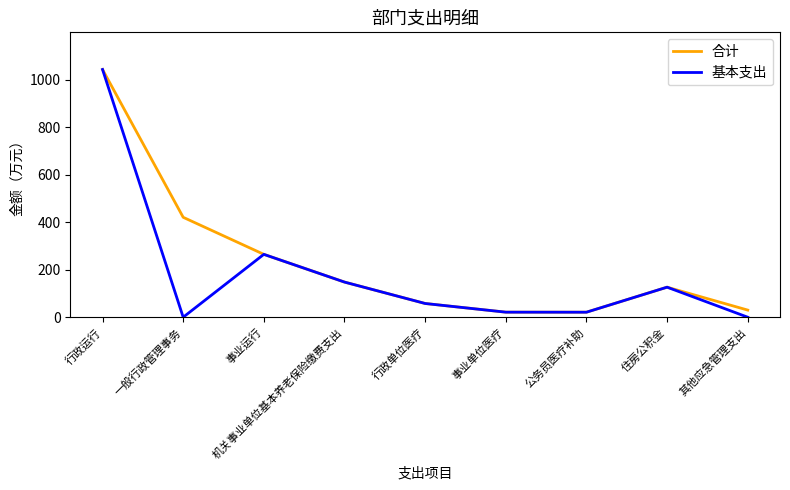

Where does the 基本支出 series first go above 57?

行政运行